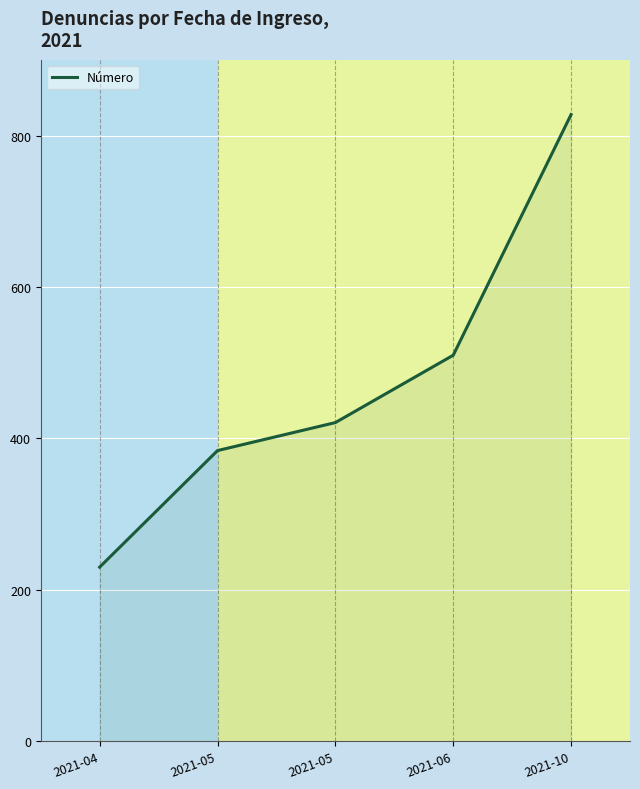

Approximately how many times larger is the value at 2021-05 compared to 2021-05?

1.1